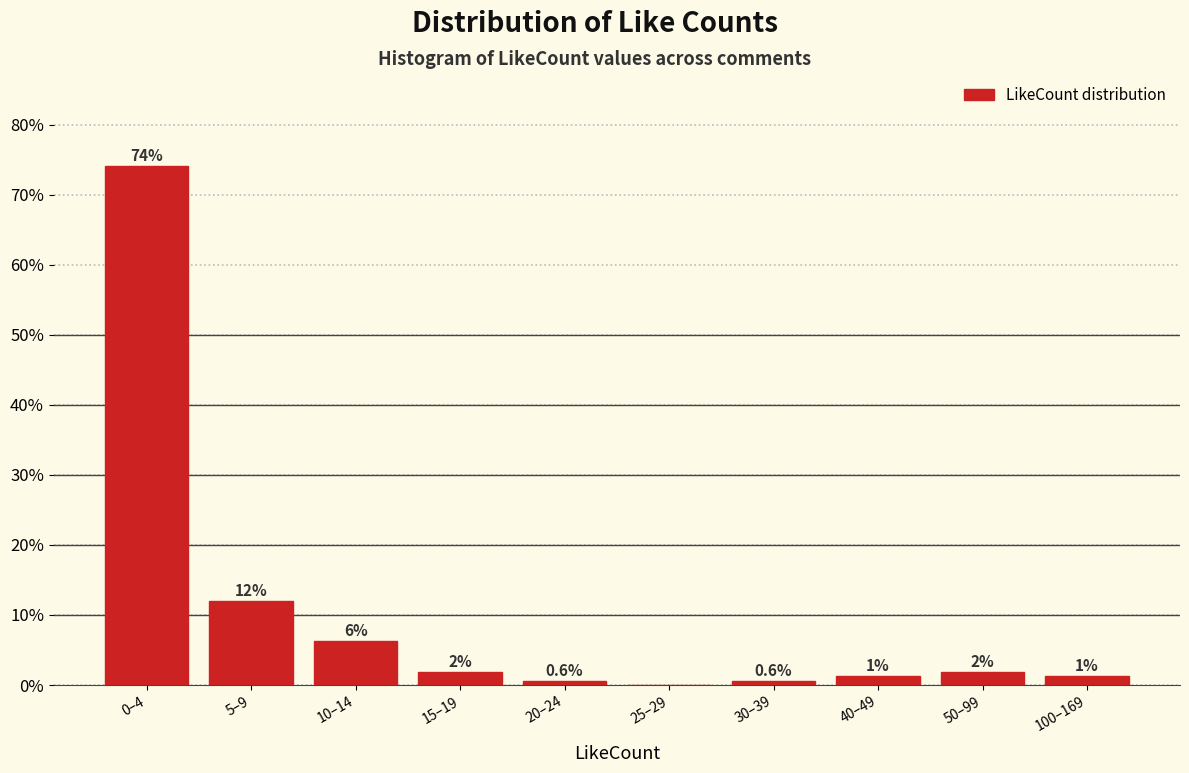

Are the bars horizontal?

No